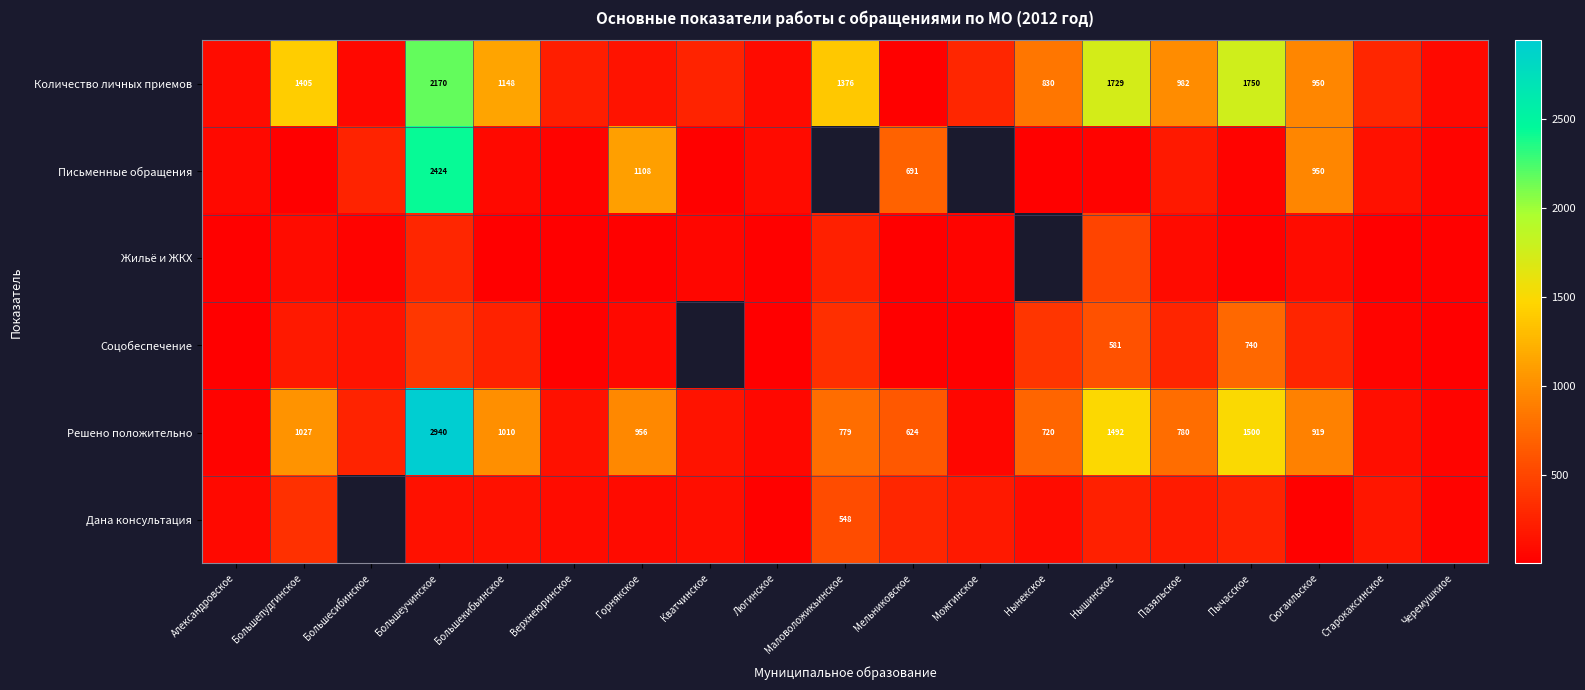

At which category is the sum across all series the highest?

Большеучинское